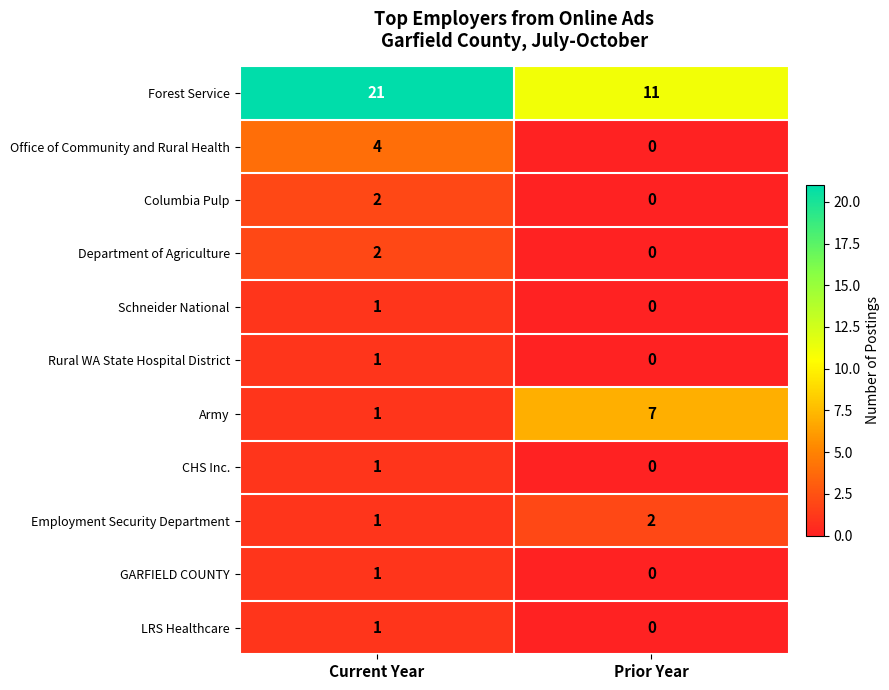

Rank the categories by Schneider National value from highest to lowest.

Current Year, Prior Year